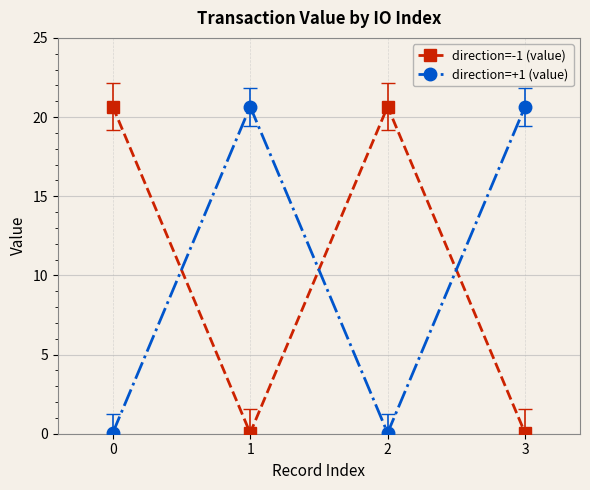

Does the chart have visible grid lines?

Yes